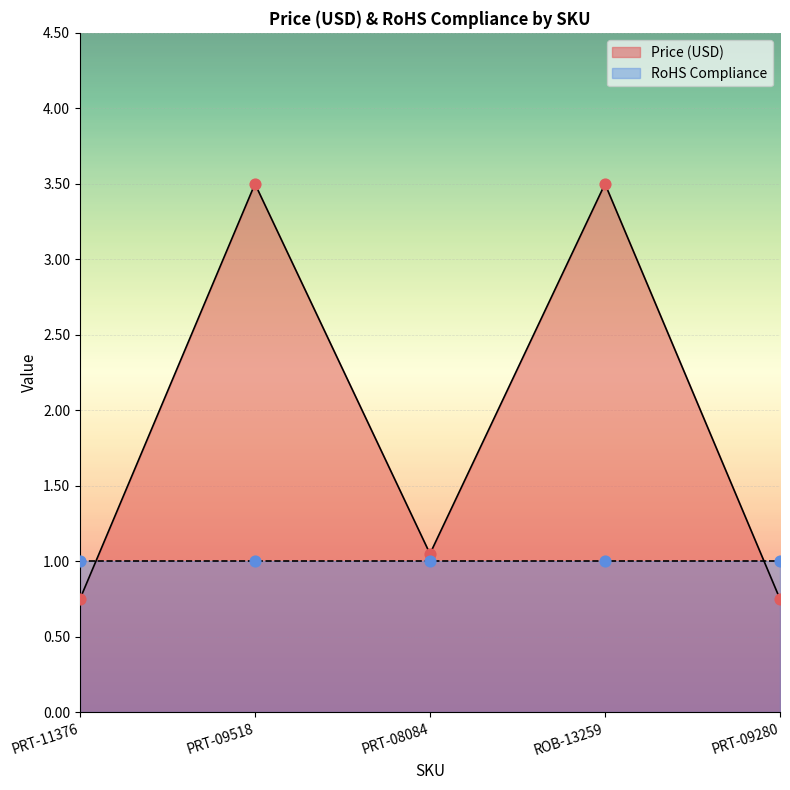

Between PRT-09518 and PRT-08084, which is larger?

PRT-09518